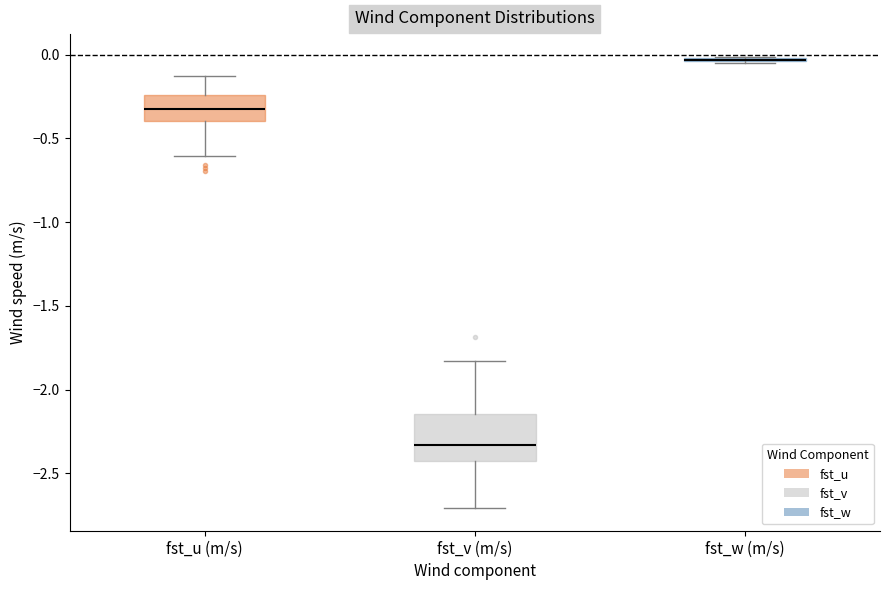

Where does the upper whisker of the box for fst_v (m/s) end on the y-axis? The values are not printed on the chart, so give them approximately, as read against the axis.

-1.85